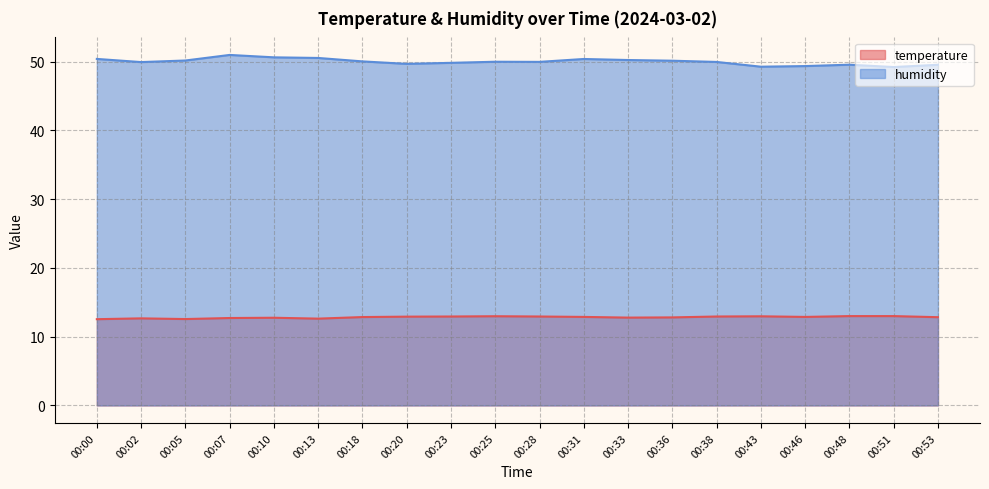

Is the value of temperature at 00:36 greater than the value of humidity at 00:20?

No